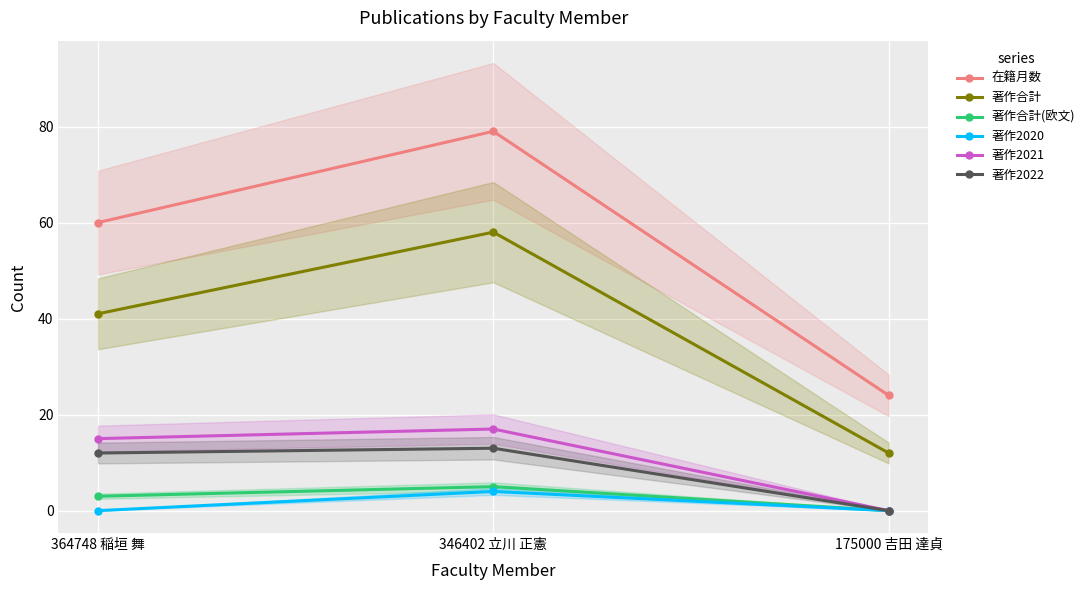

What is the label of the 3rd point from the left?

175000 吉田 達貞